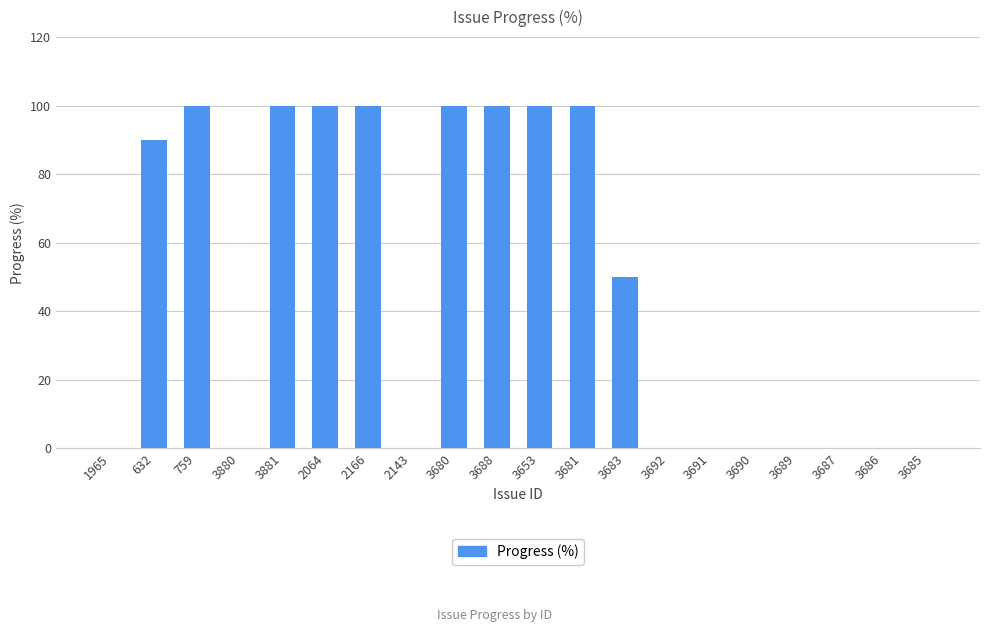

Is it true that the value at 2143 is -62?

False